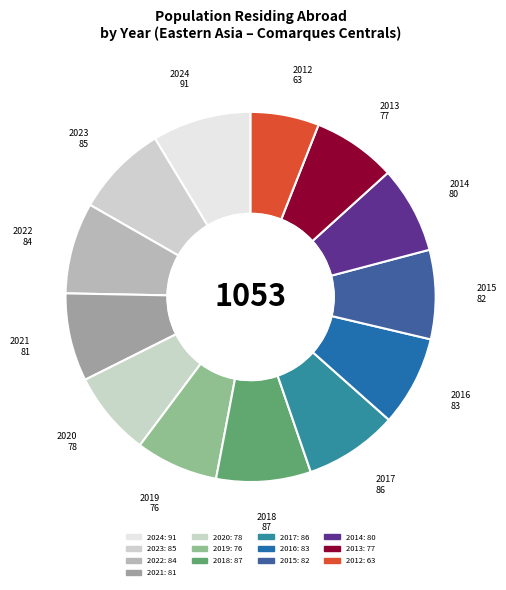

To the nearest percent, what is the average slice percentage?

8%